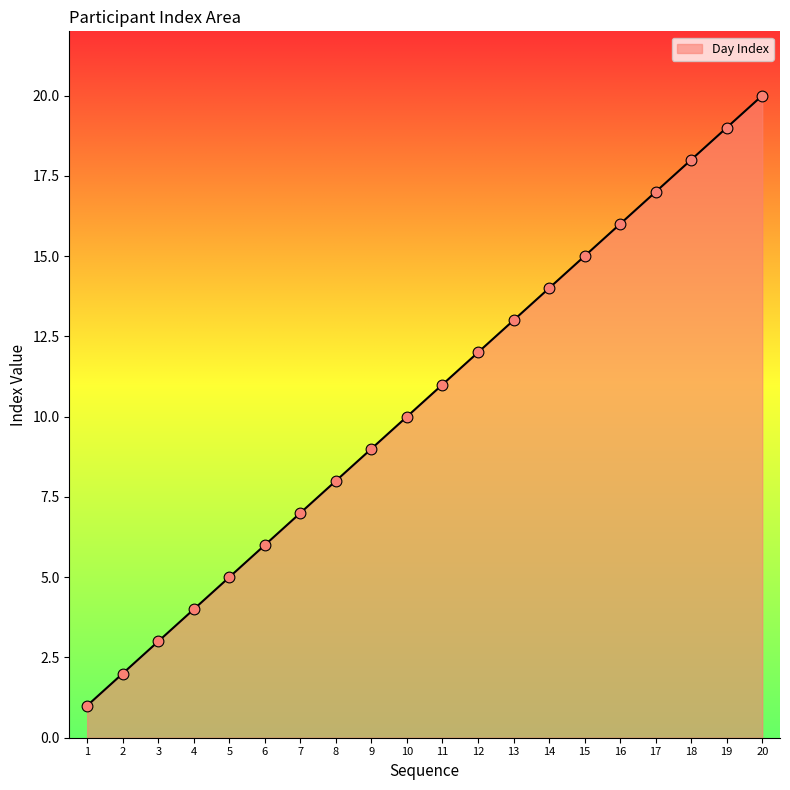

Approximately how many times larger is the value at 19 compared to 13?

1.5